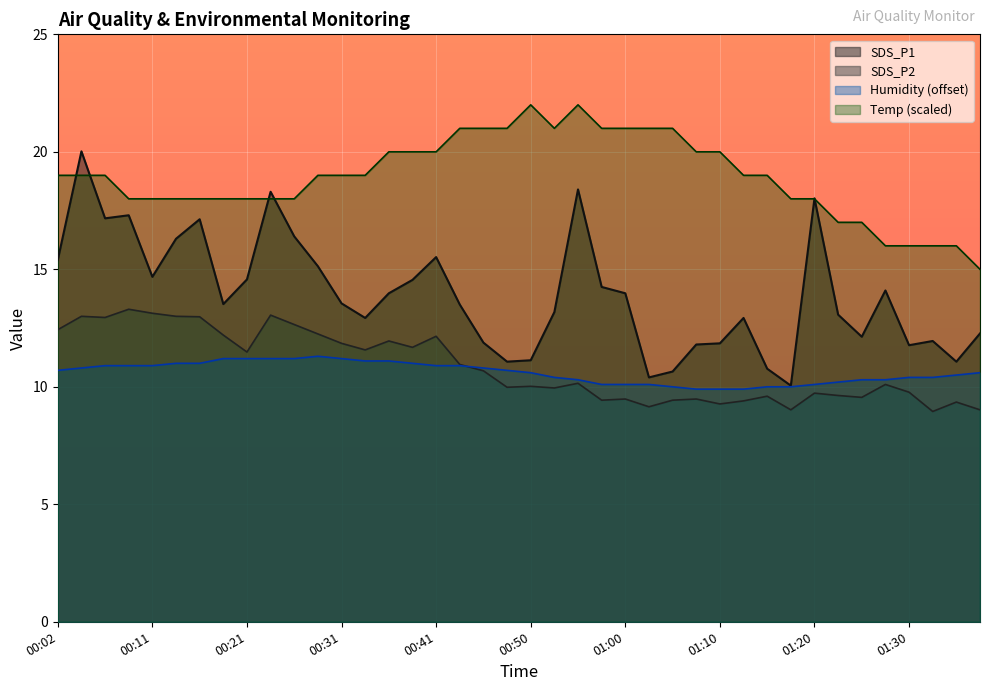

How many times do SDS_P2 and Humidity cross each other?

1